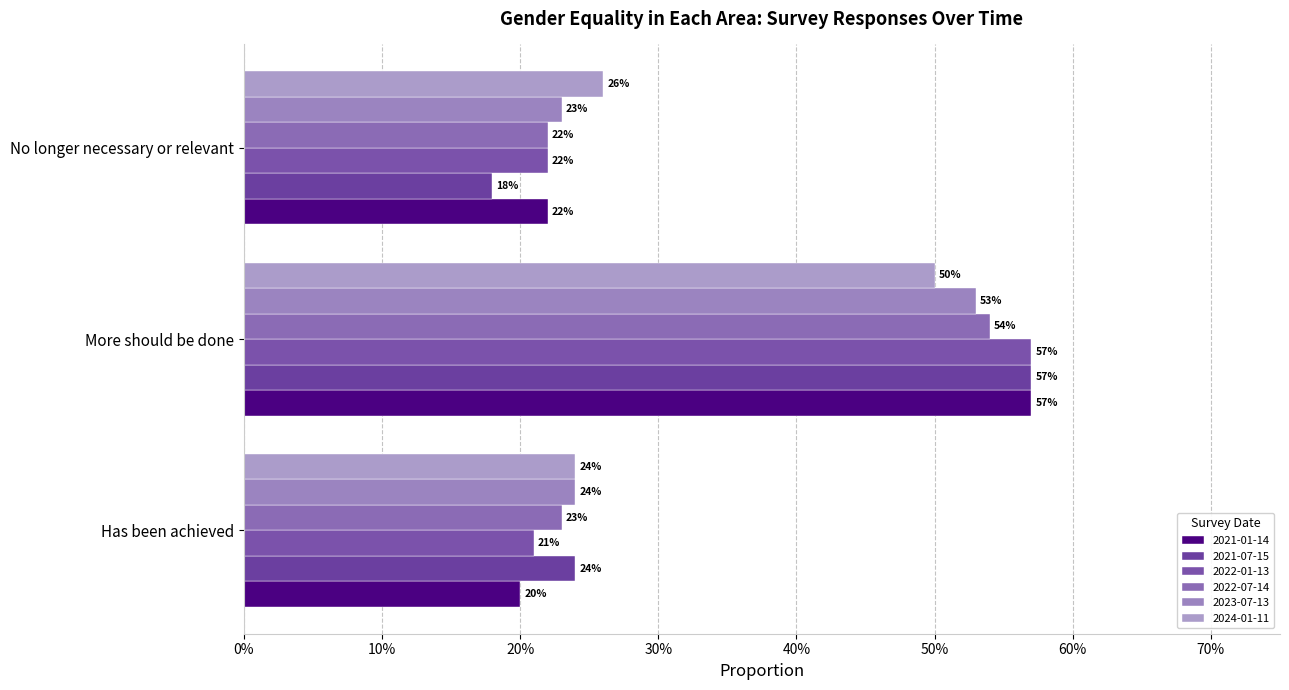

What is the difference between the 2022-01-13 values at More should be done and No longer necessary or relevant?

0.3